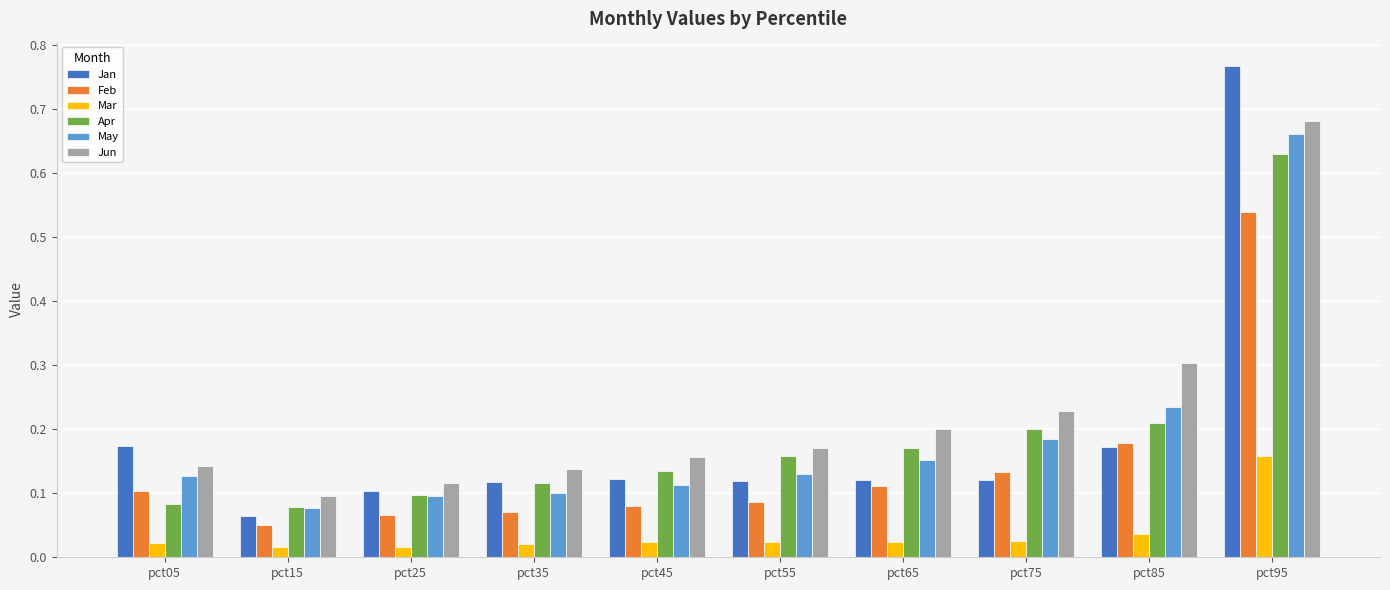

The value of May at pct75 is 0.2. True or false?

True